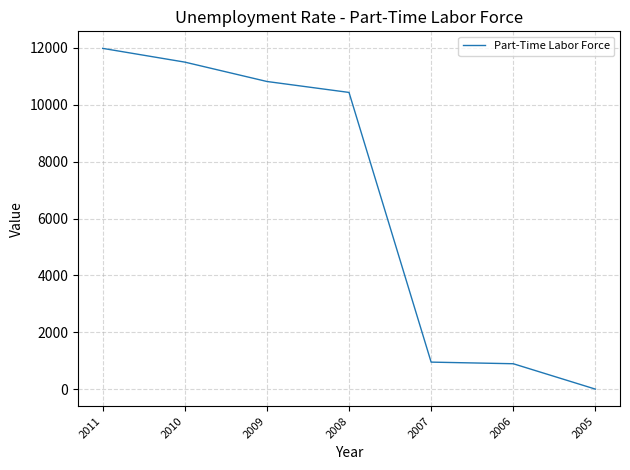

How many values are below 10432?

3